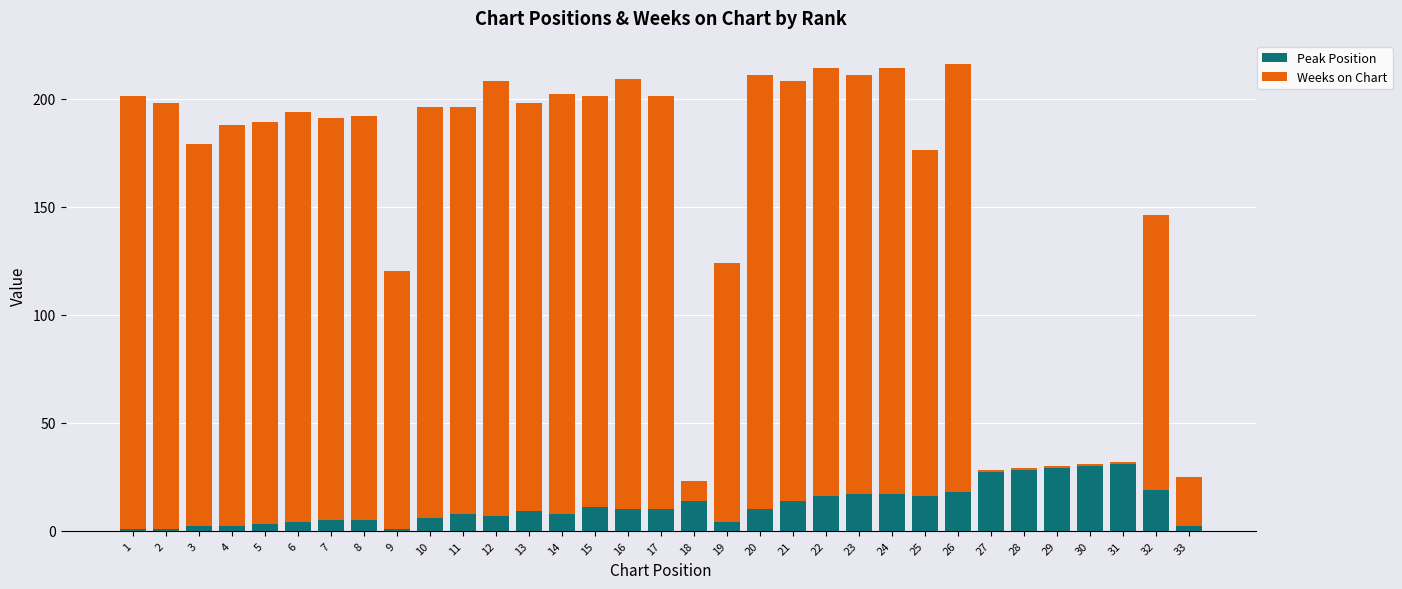

What is the sum of all Peak Position values?

385